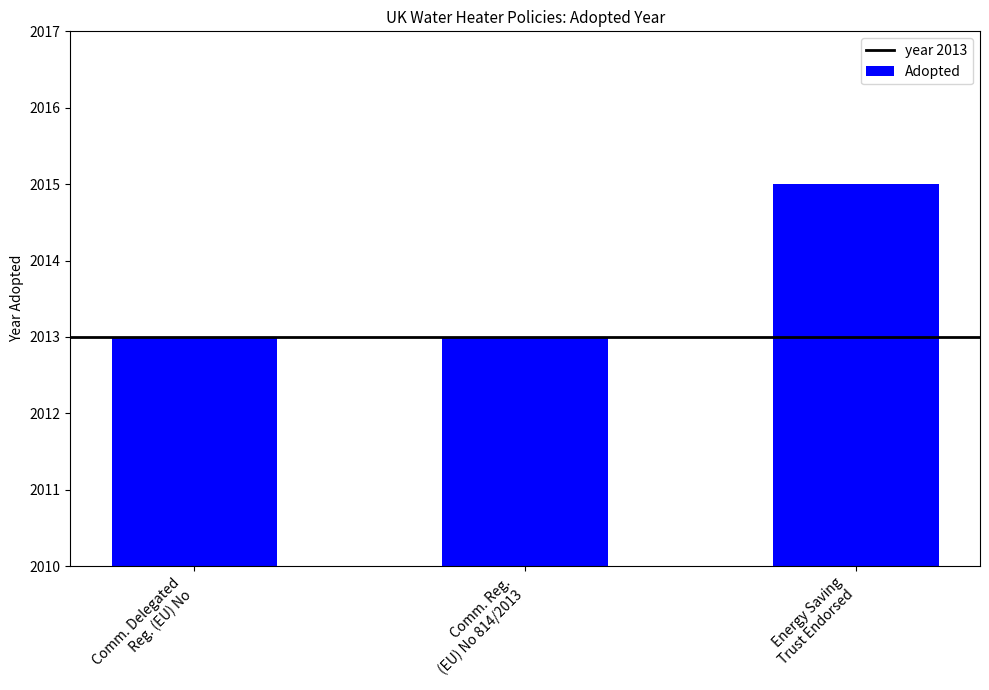

What is the difference between the maximum and minimum values?

2